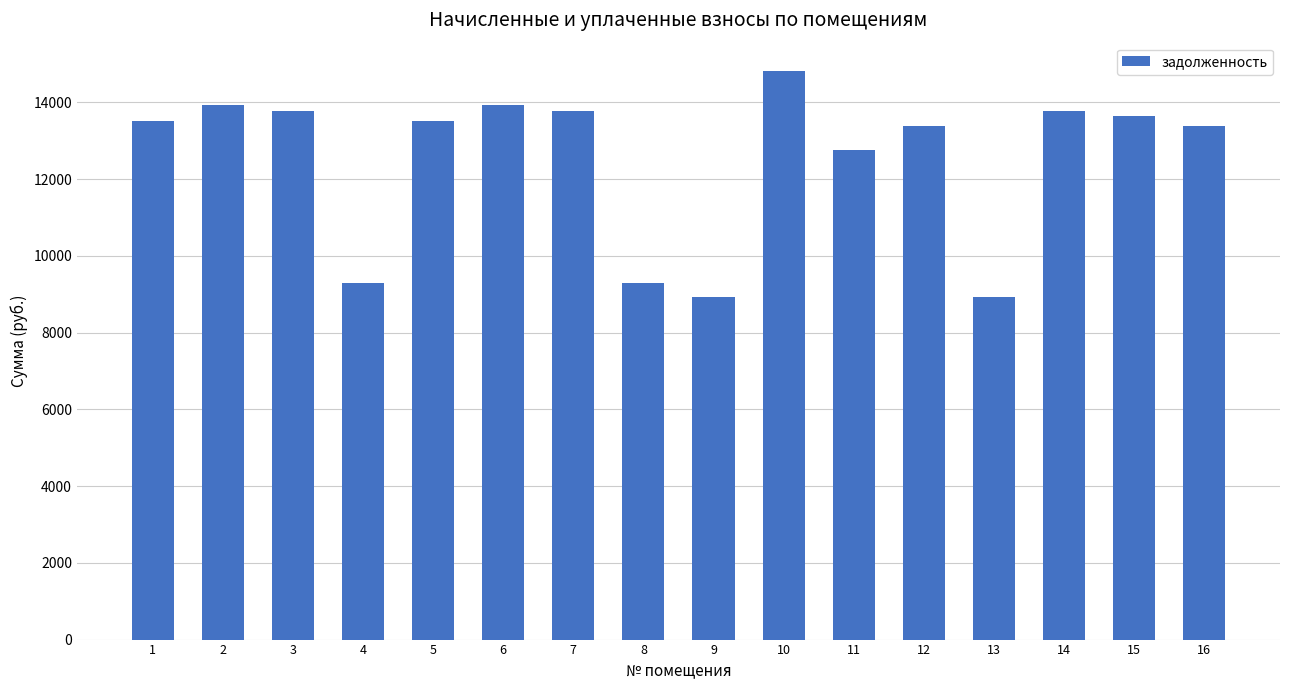

Approximately how many times larger is the value at 14 compared to 9?

1.5